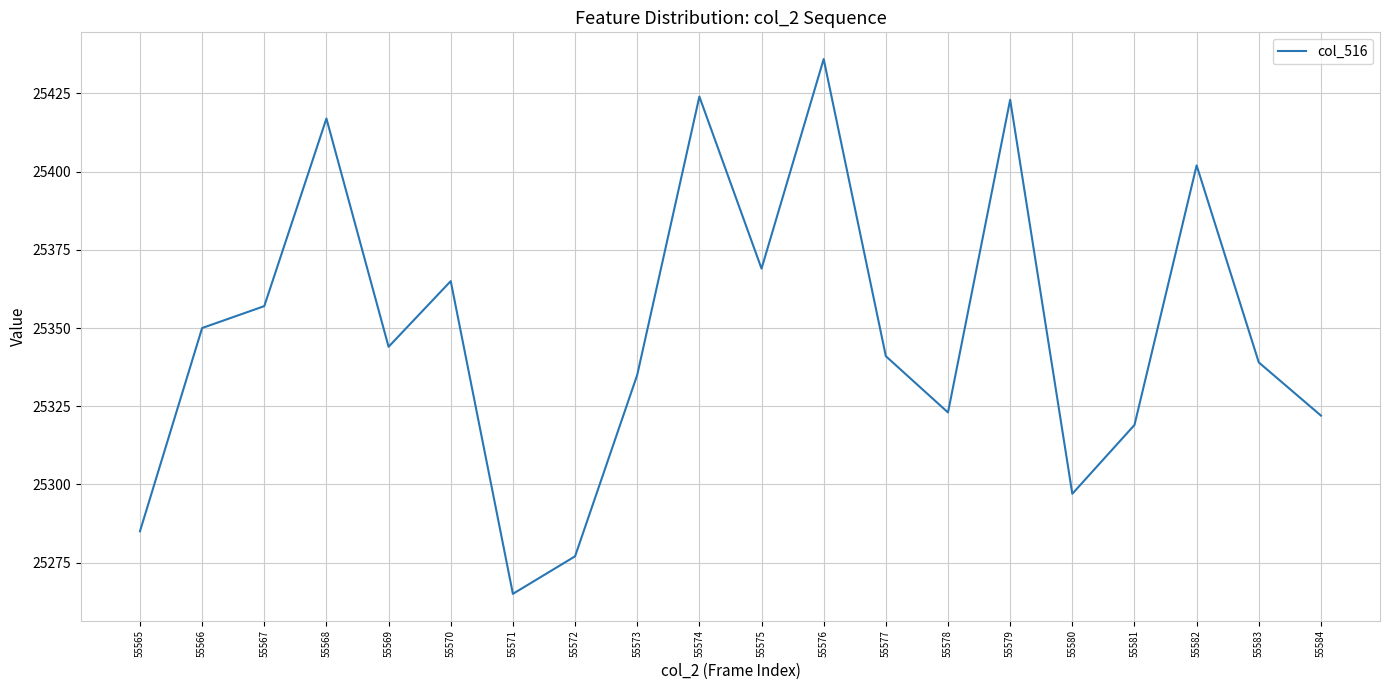

How many interior local peaks (higher than both neighbors) does the data have?

6